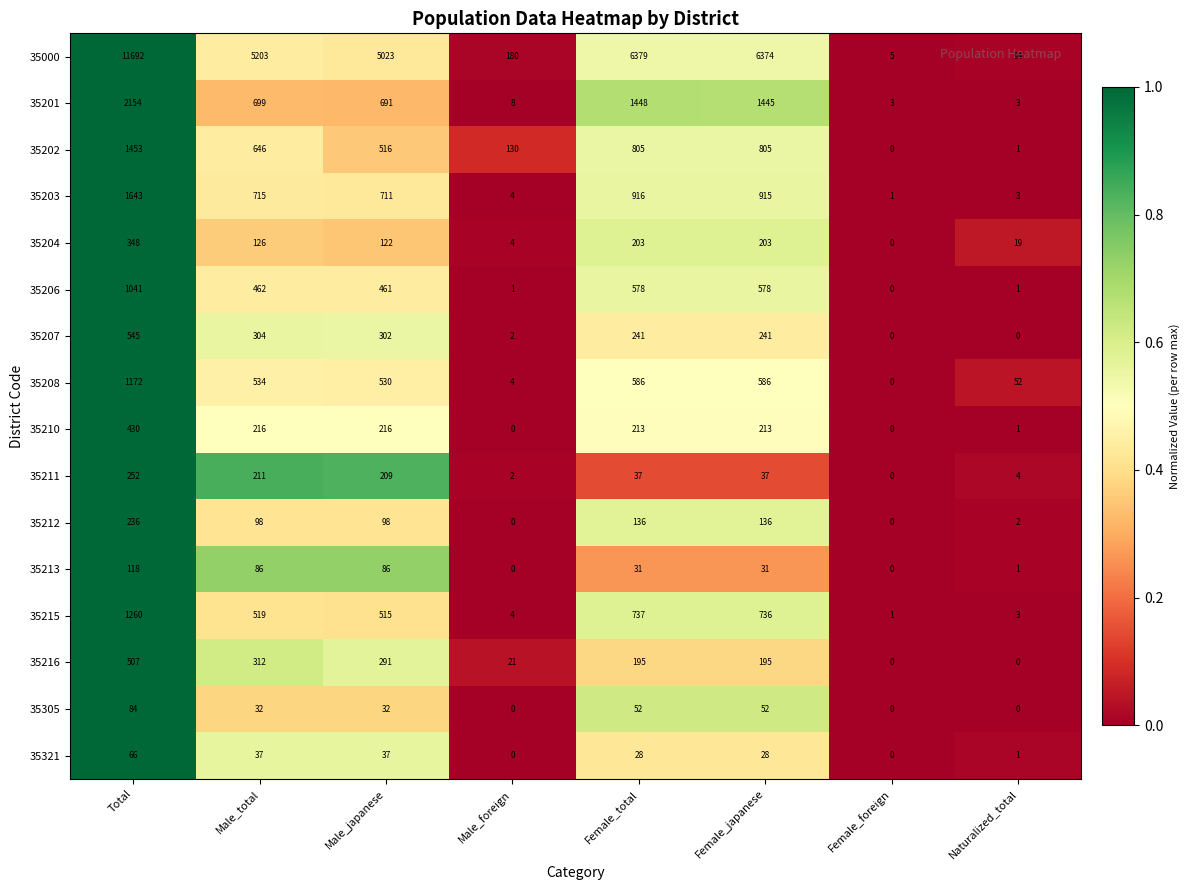

What is the sum of the 35211 values at Female_foreign and Female_total?

37